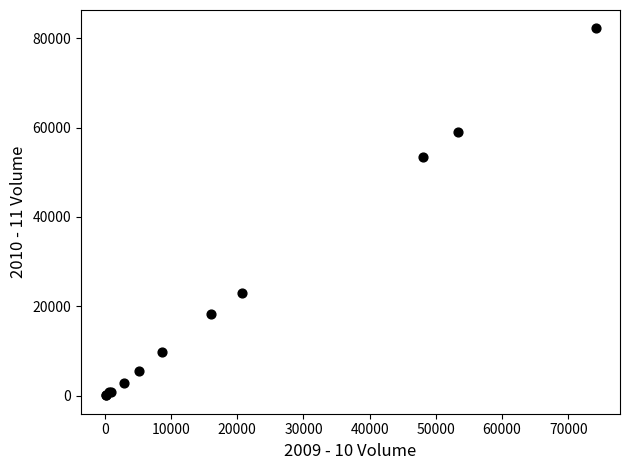

What Y value in the scatter plot is closest to 41144?

53460